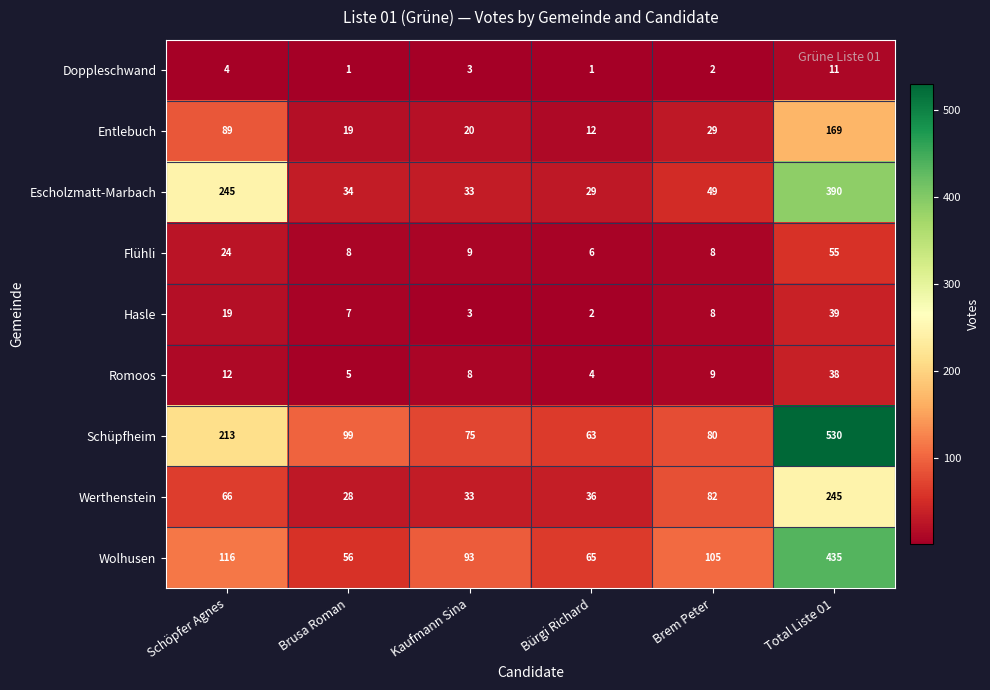

What is the minimum value for Wolhusen?

56